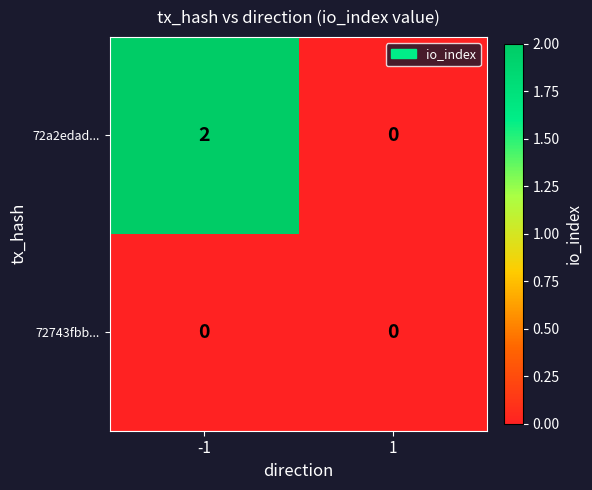

Which series changed the most between -1 and 1?

72a2edad...